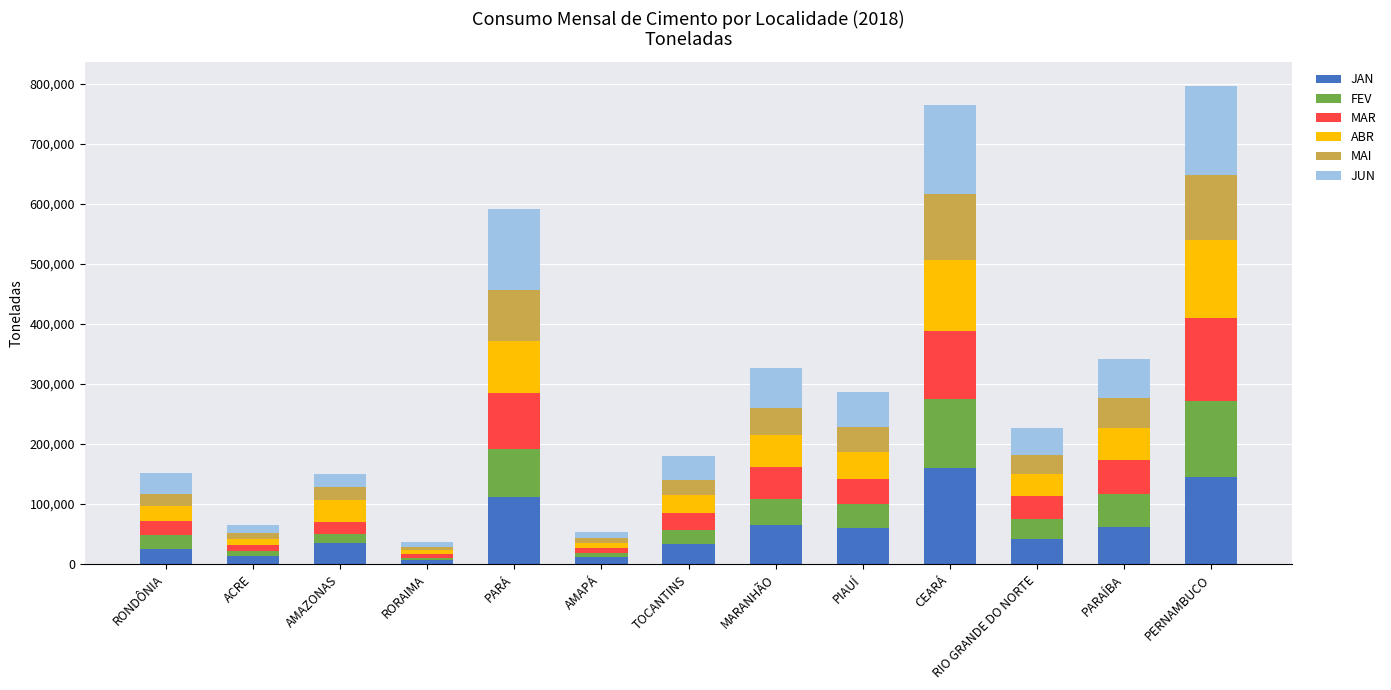

What is the total value across all series at PARAÍBA?

341780